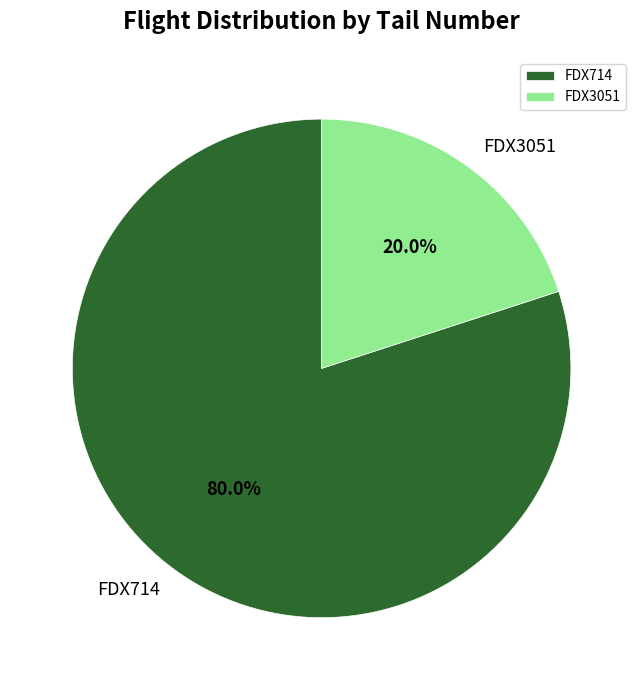

What is the largest slice in the pie chart?

FDX714